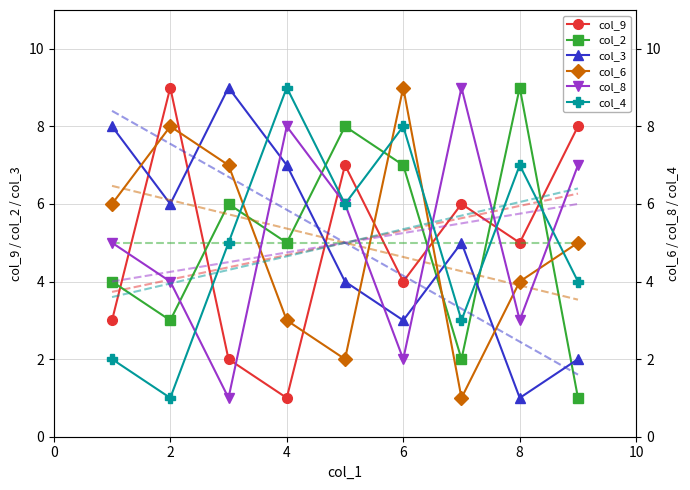

What is the difference between the col_2 values at 4 and 8?

4